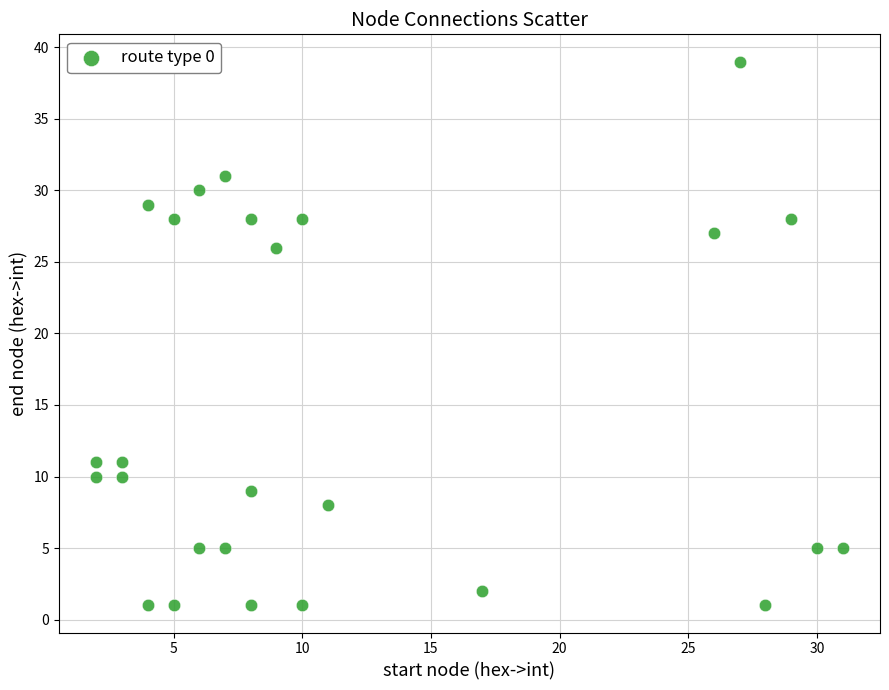

What is the range of X values (max minus min)?

29